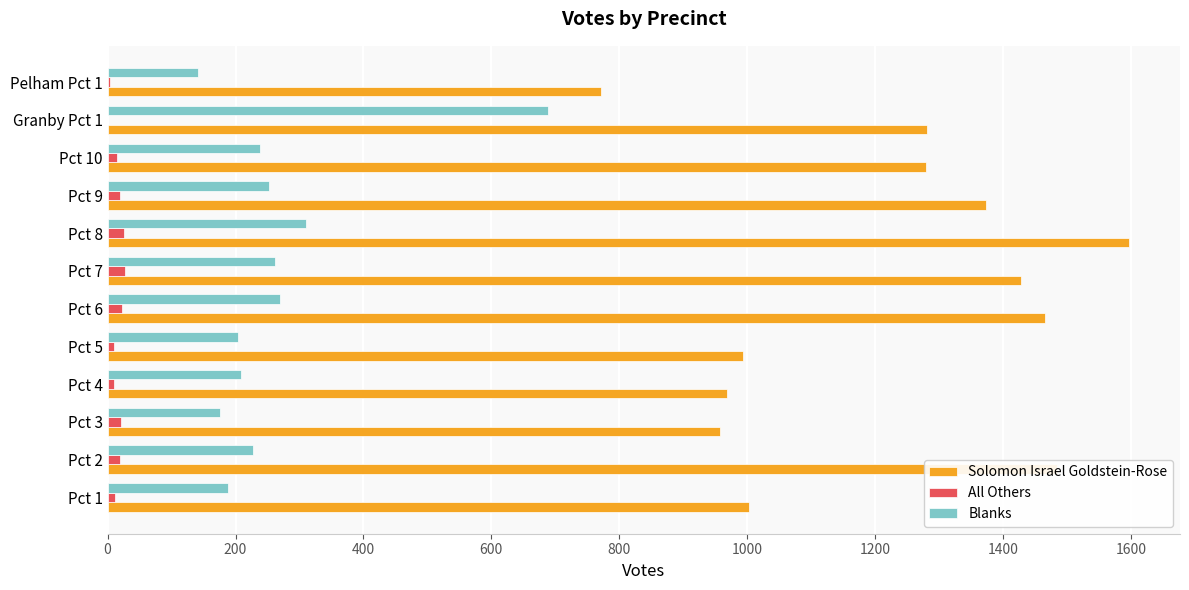

The value of Solomon Israel Goldstein-Rose at Pct 1 is 306. True or false?

False